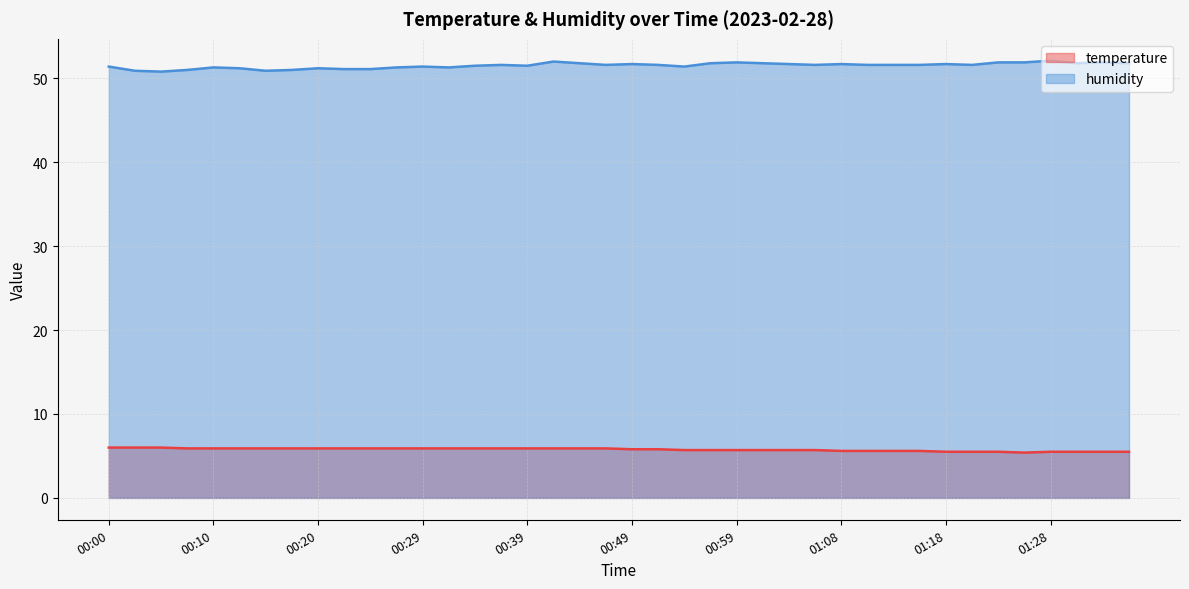

How many lines are shown in the chart?

2